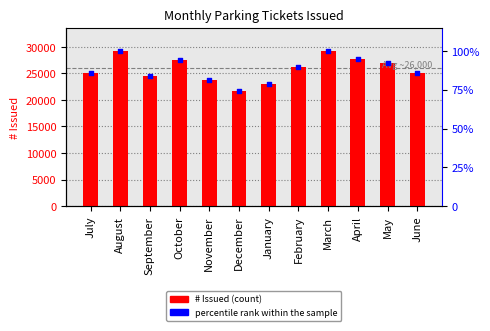

At how many categories does at least one series exceed 16362?

12